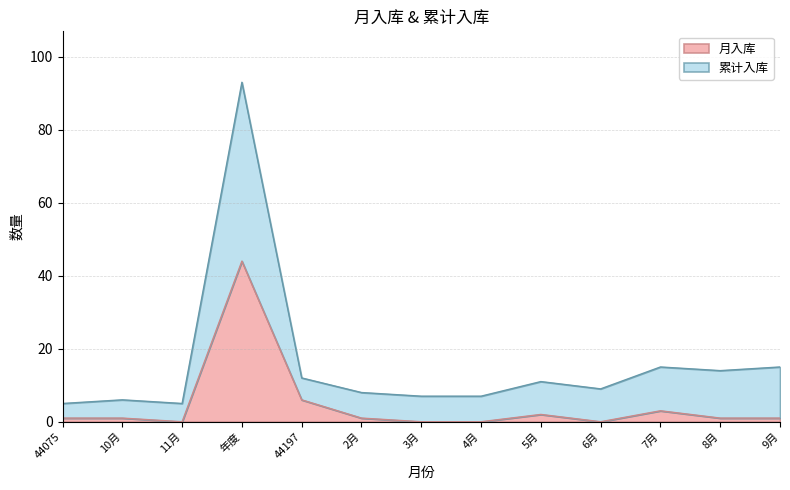

List the series in order of their peak value, highest first.

累计入库, 月入库